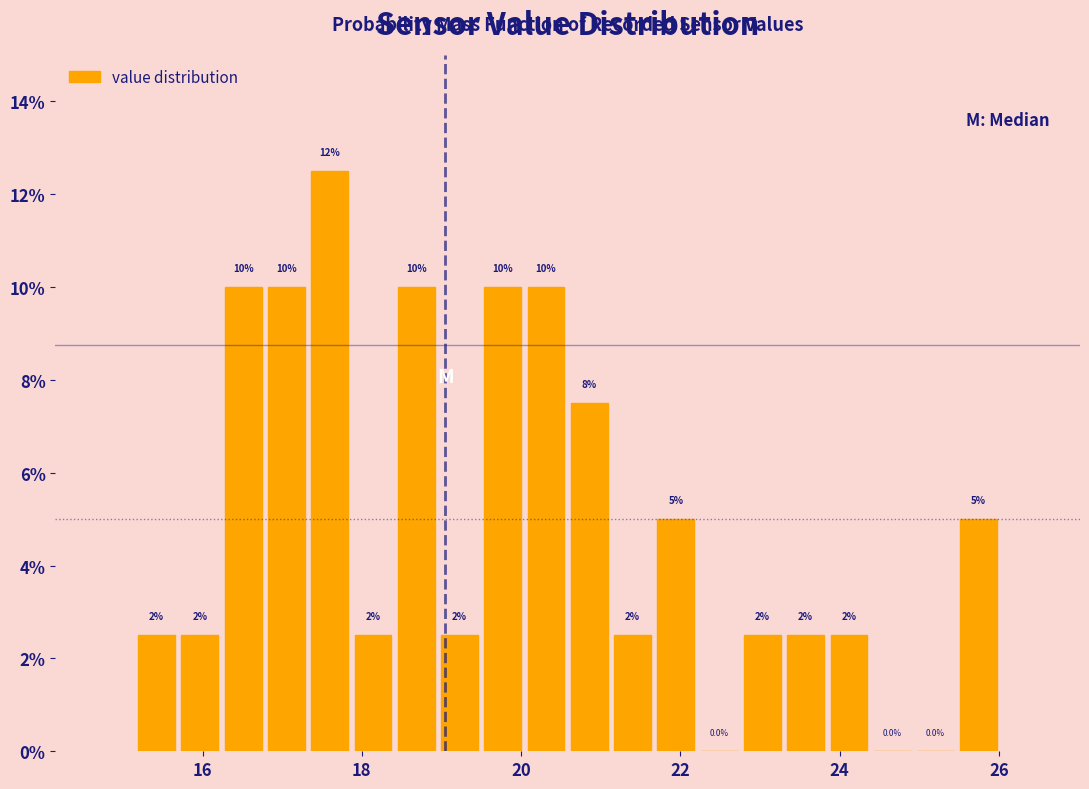

Around what value on the x-axis is the tallest bar? Give the approximate position of its centre, as read against the axis.

17.6